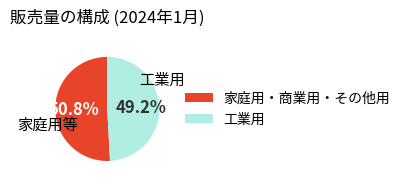

Which category has the smallest portion of the pie?

工業用